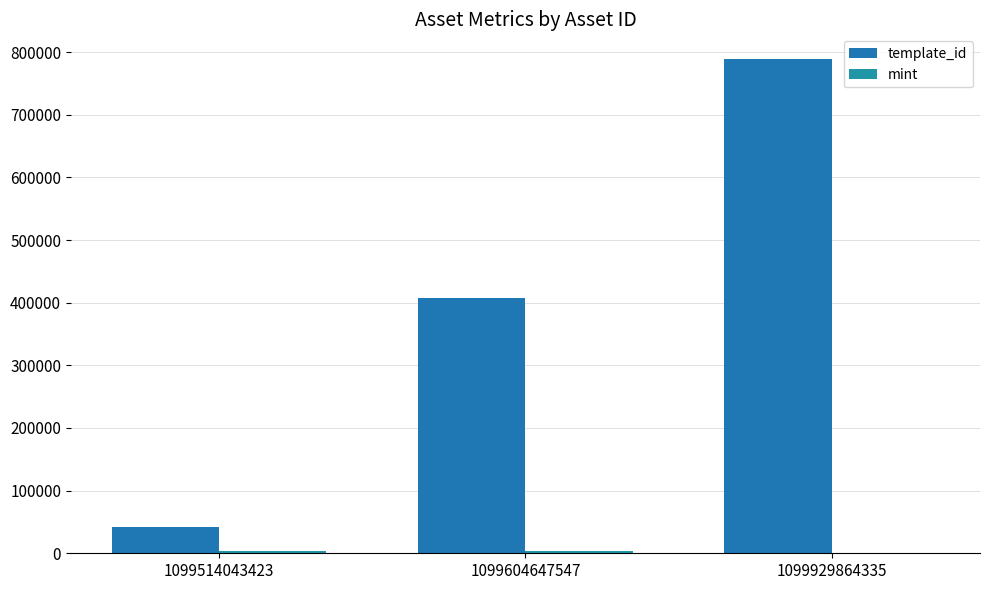

What is the difference between the second highest and minimum values in the template_id series?

364611